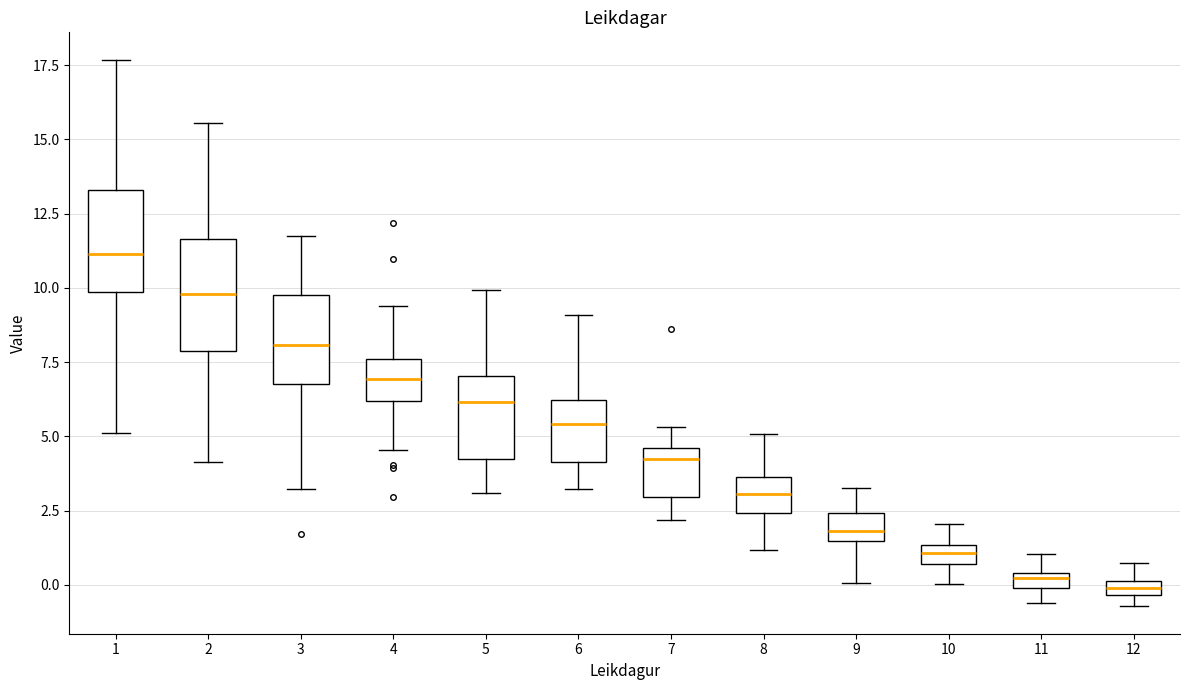

Where does the lower whisker of the box at x = 2 end on the y-axis? The values are not printed on the chart, so give them approximately, as read against the axis.

4.0